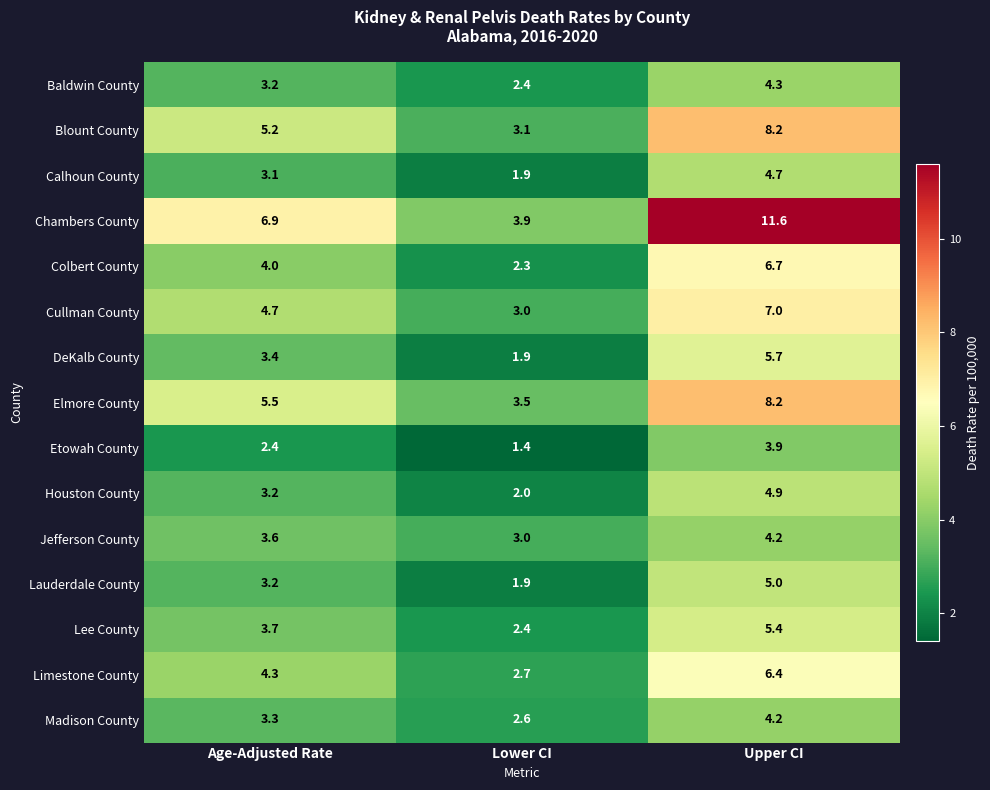

Rank the categories by DeKalb County value from lowest to highest.

Lower CI, Age-Adjusted Rate, Upper CI